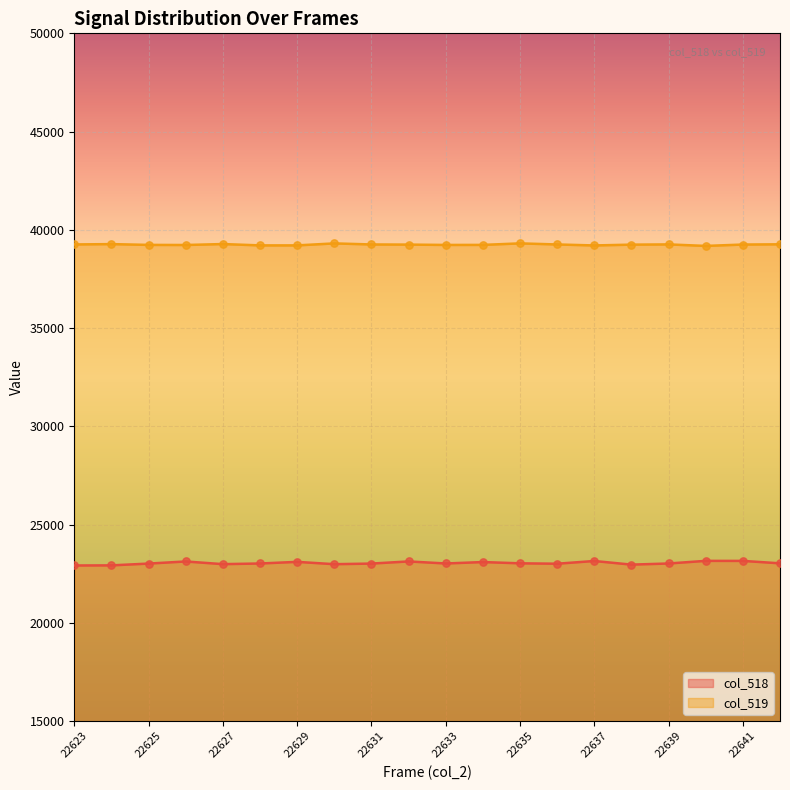

At how many categories does at least one series exceed 29299?

20